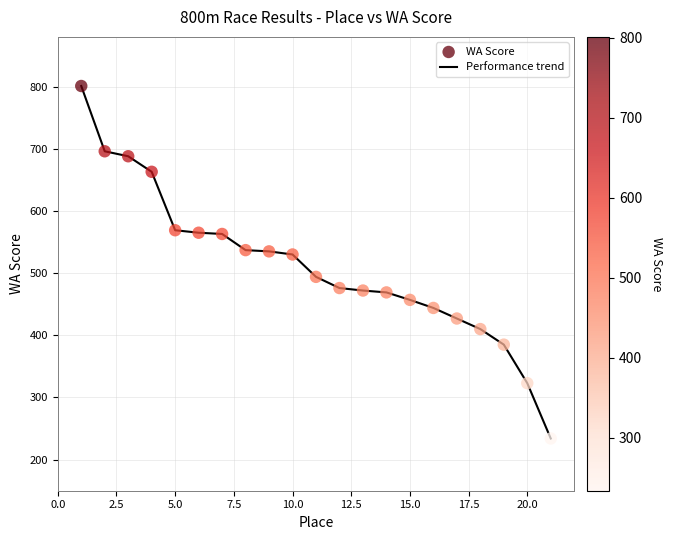

What is the difference between the maximum and minimum values?

567